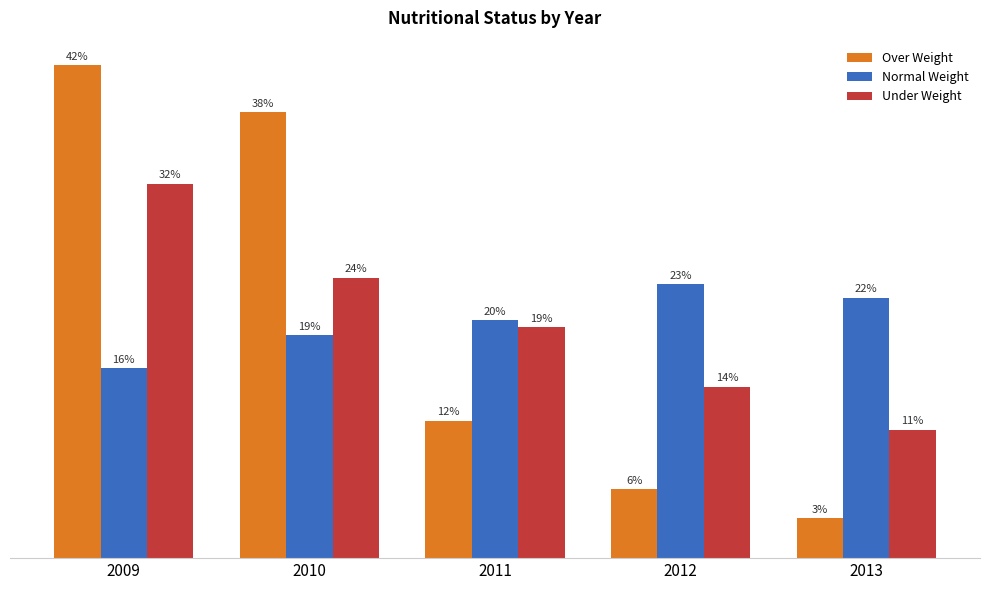

At which label does Normal Weight reach its peak?

2012